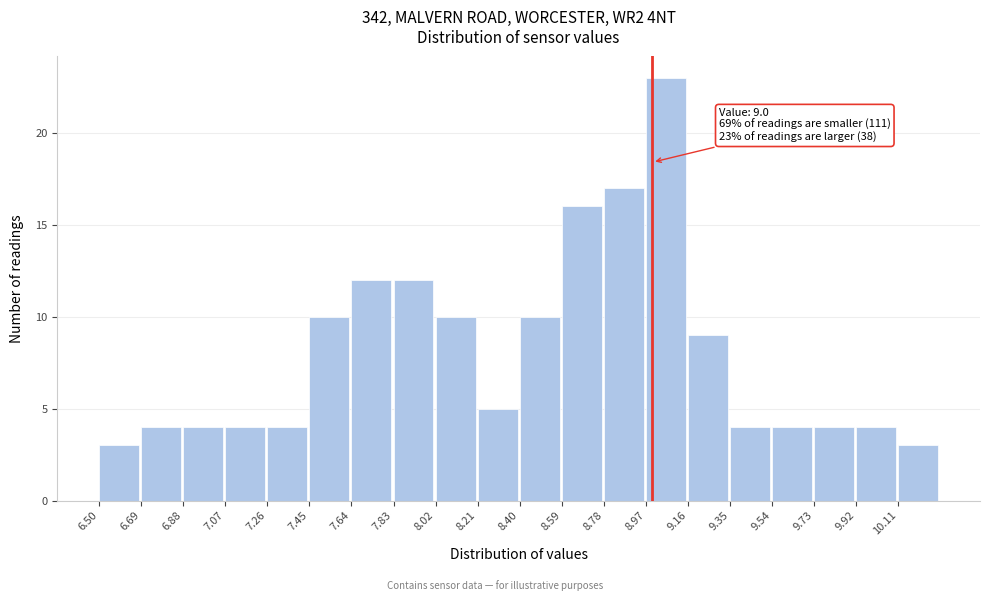

Over which range of the x-axis is the bar tallest?

8.97 to 9.16